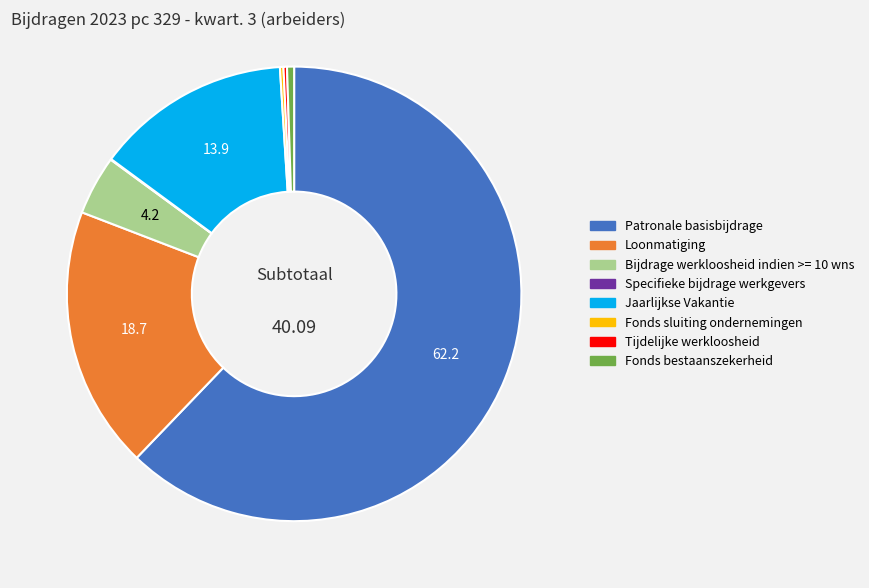

Which category has the biggest portion of the pie?

Patronale basisbijdrage